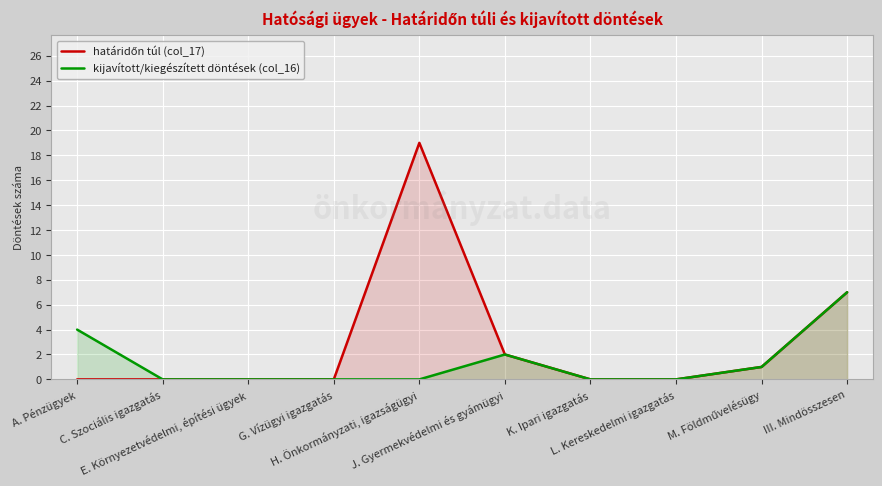

What position from the right is A. Pénzügyek?

10